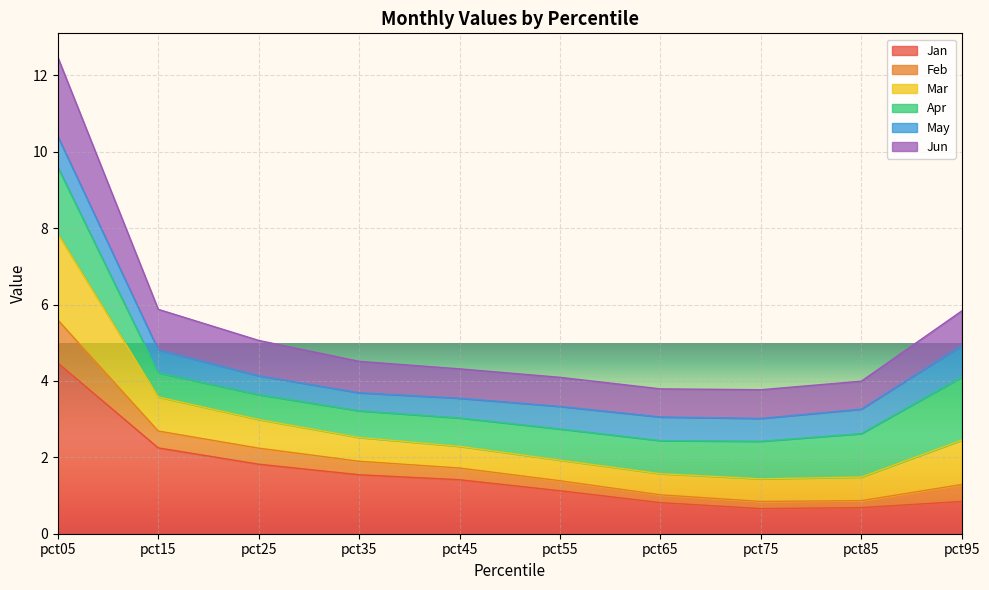

At which category is the sum across all series the highest?

pct05